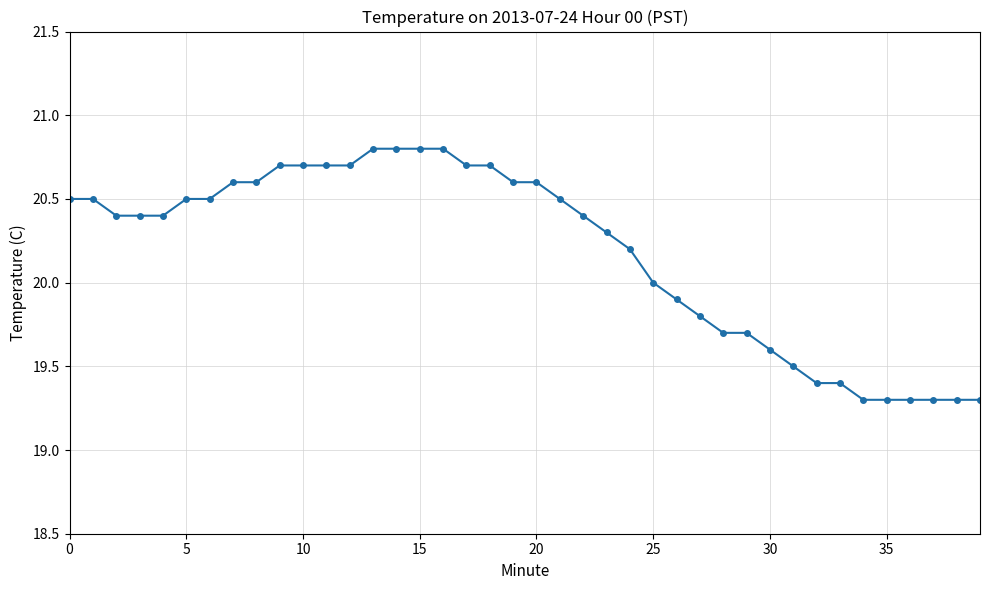

What is the difference between the maximum and second lowest values?

1.5